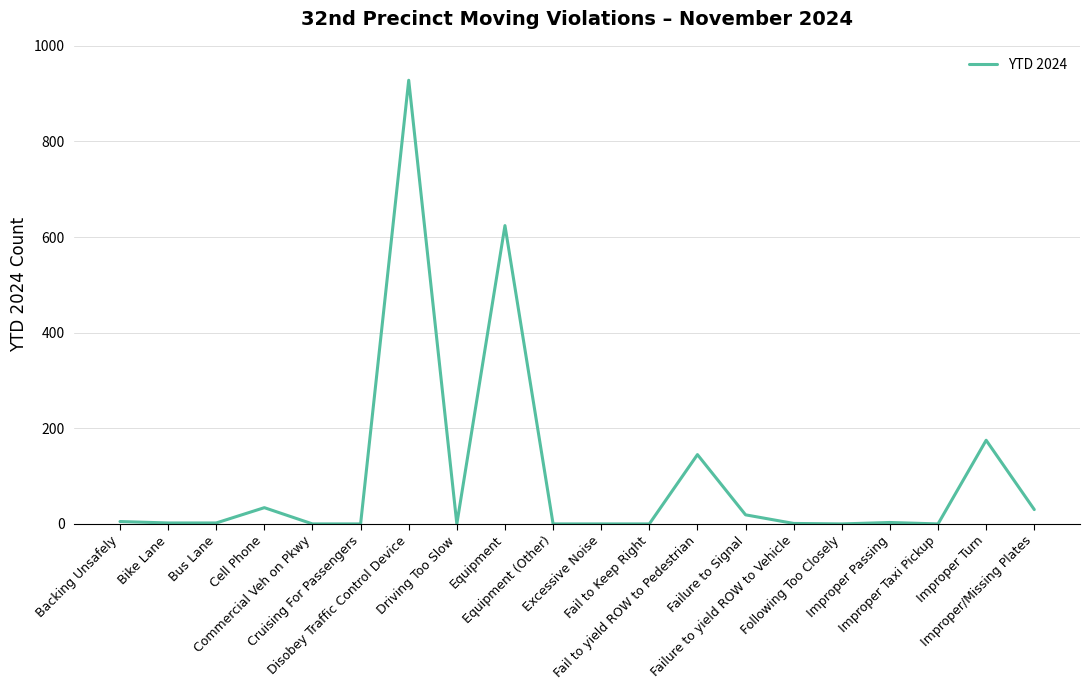

Count the number of data series in this chart.

1